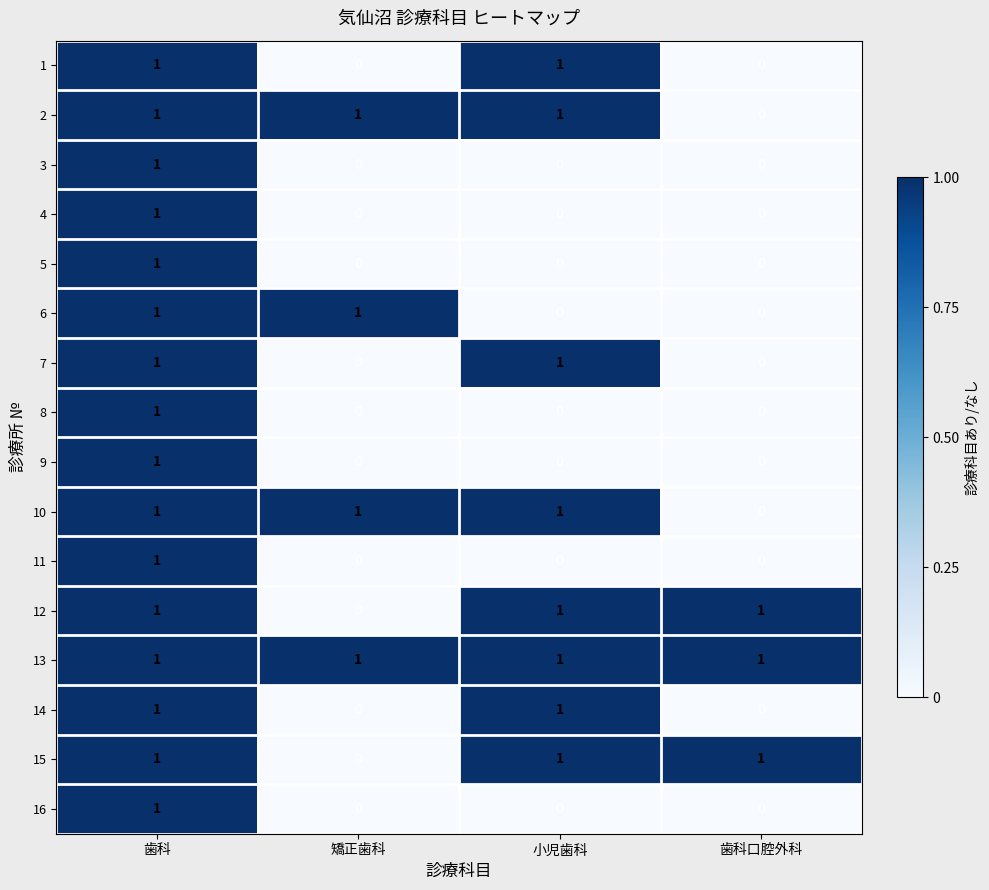

What is the total value across all series at 矯正歯科?

4